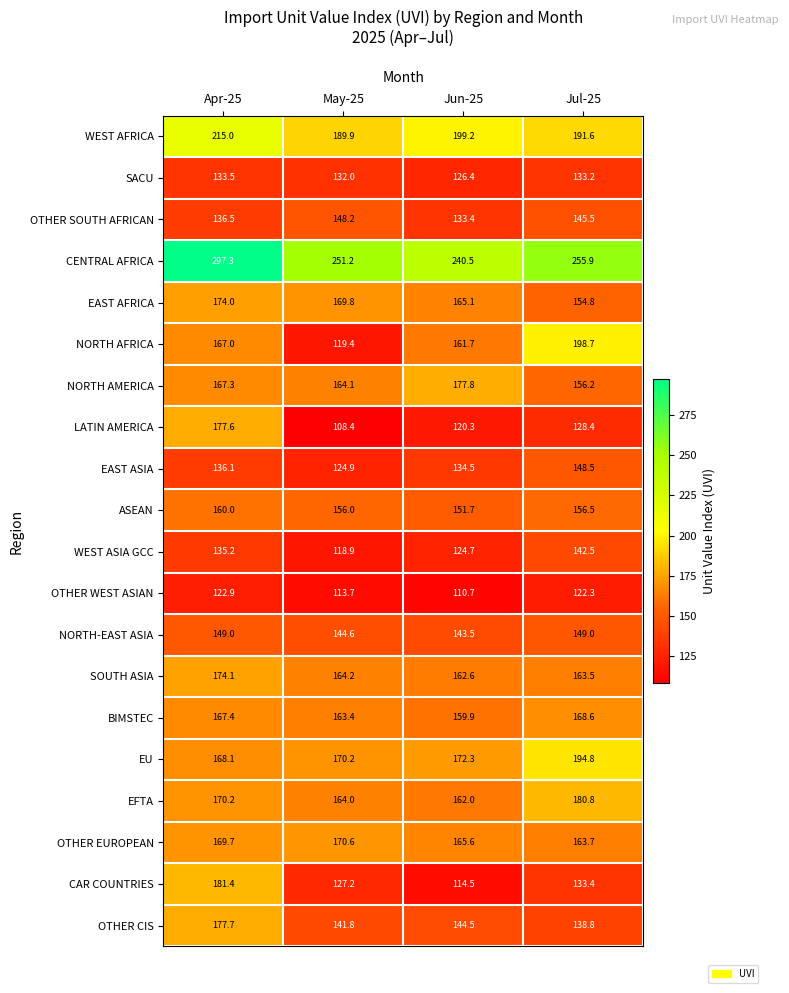

At which category does the chart reach its minimum across all series?

May-25